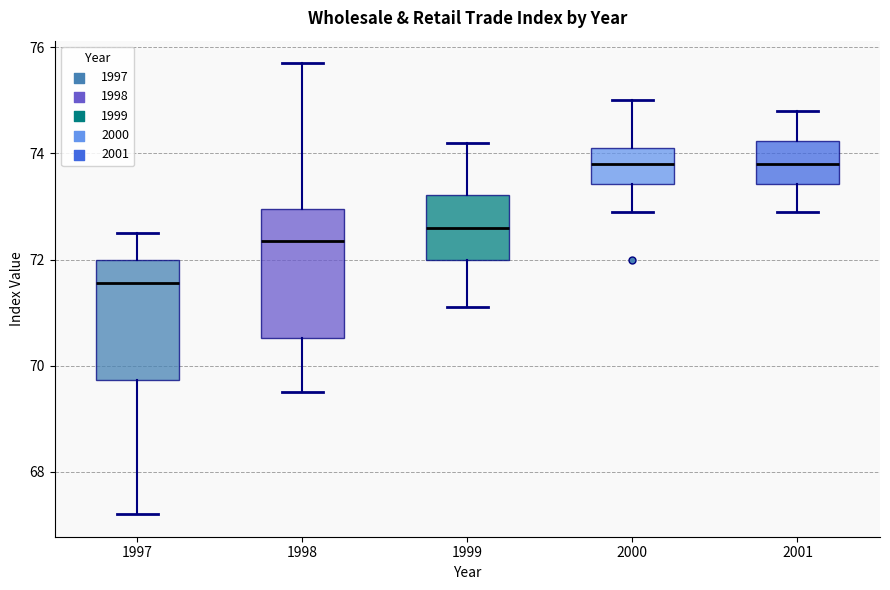

Reading left to right, read every box against the y-axis: the position of its median line, the range the box covers, and the ends of its whiskers. The values are not printed on the chart, so give them approximately, as read against the axis.

1997: median 71.6, box 69.8 to 72.0, whiskers 67.2 to 72.6
1998: median 72.4, box 70.6 to 73.0, whiskers 69.6 to 75.8
1999: median 72.6, box 72.0 to 73.2, whiskers 71.2 to 74.2
2000: median 73.8, box 73.4 to 74.2, whiskers 73.0 to 75.0
2001: median 73.8, box 73.4 to 74.2, whiskers 73.0 to 74.8